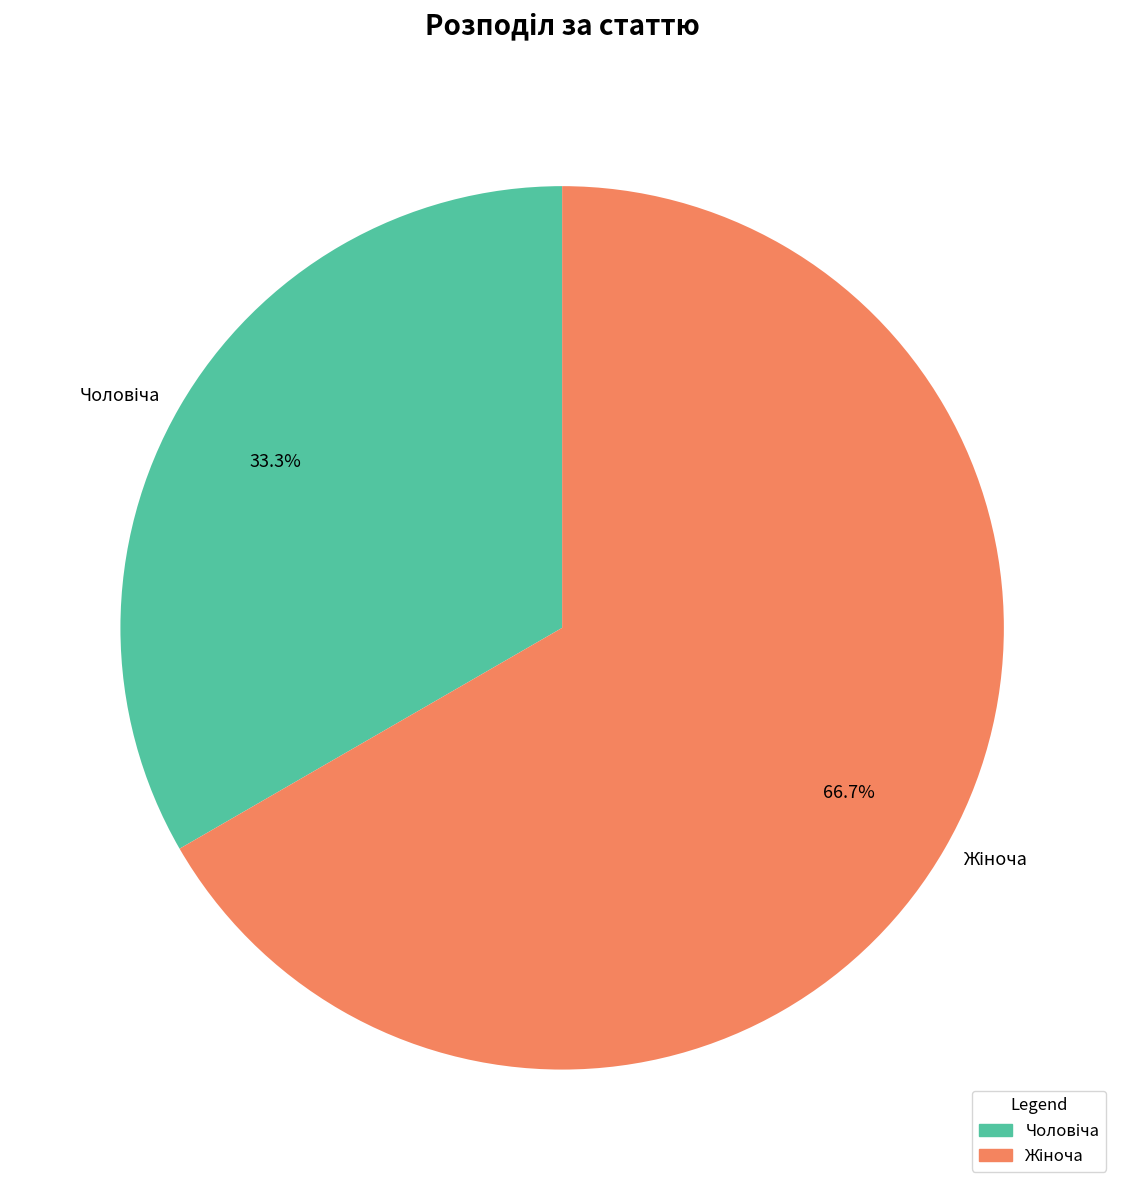

Does any single category account for the majority?

Yes